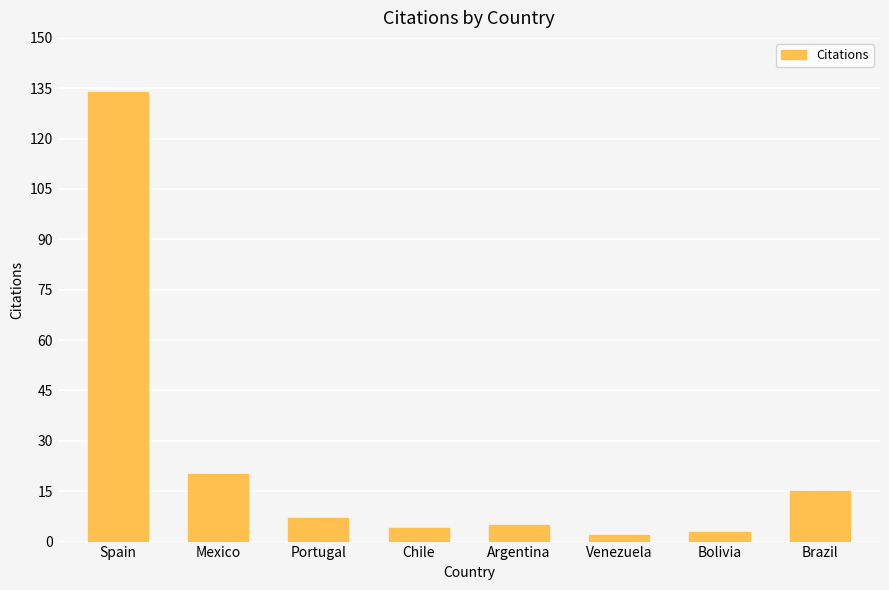

What is the ratio of the value at Brazil to the value at Spain?

0.1